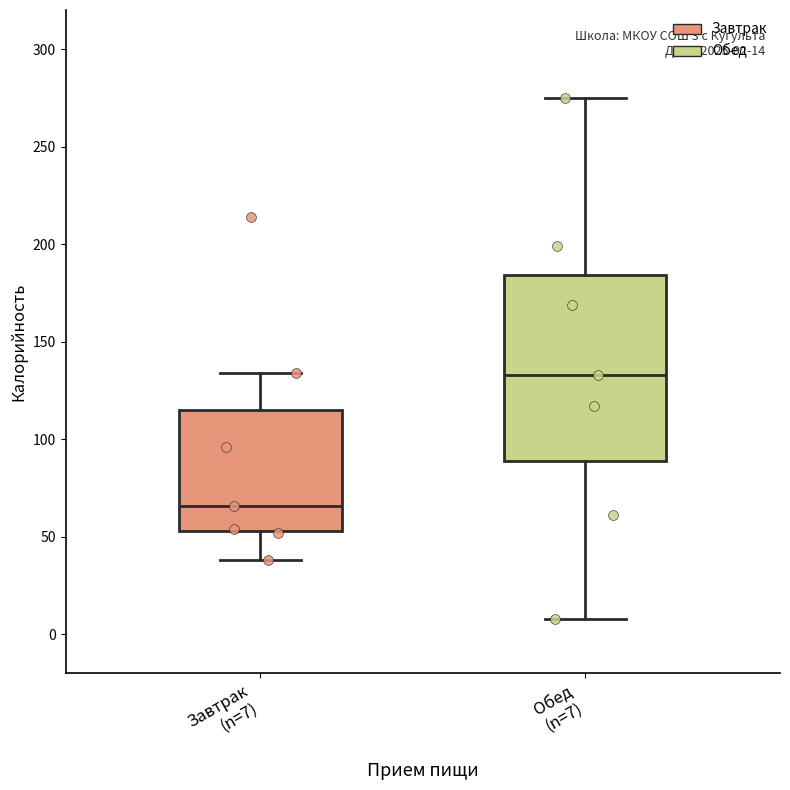

Which box's median line is the highest?

Обед (n=7)